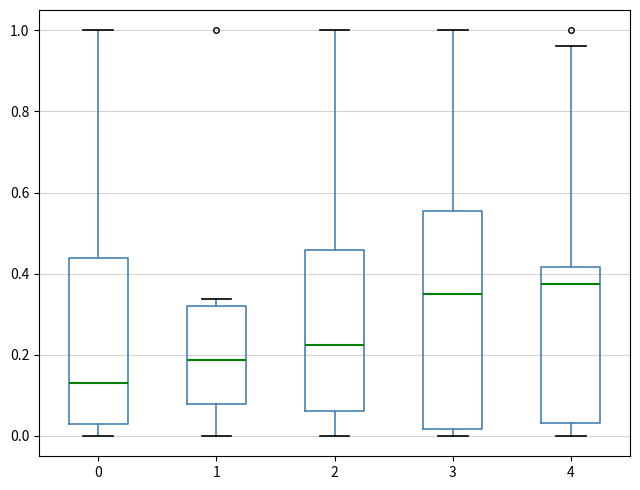

Where does the upper whisker of the box at x = 0 end on the y-axis? The values are not printed on the chart, so give them approximately, as read against the axis.

1.00